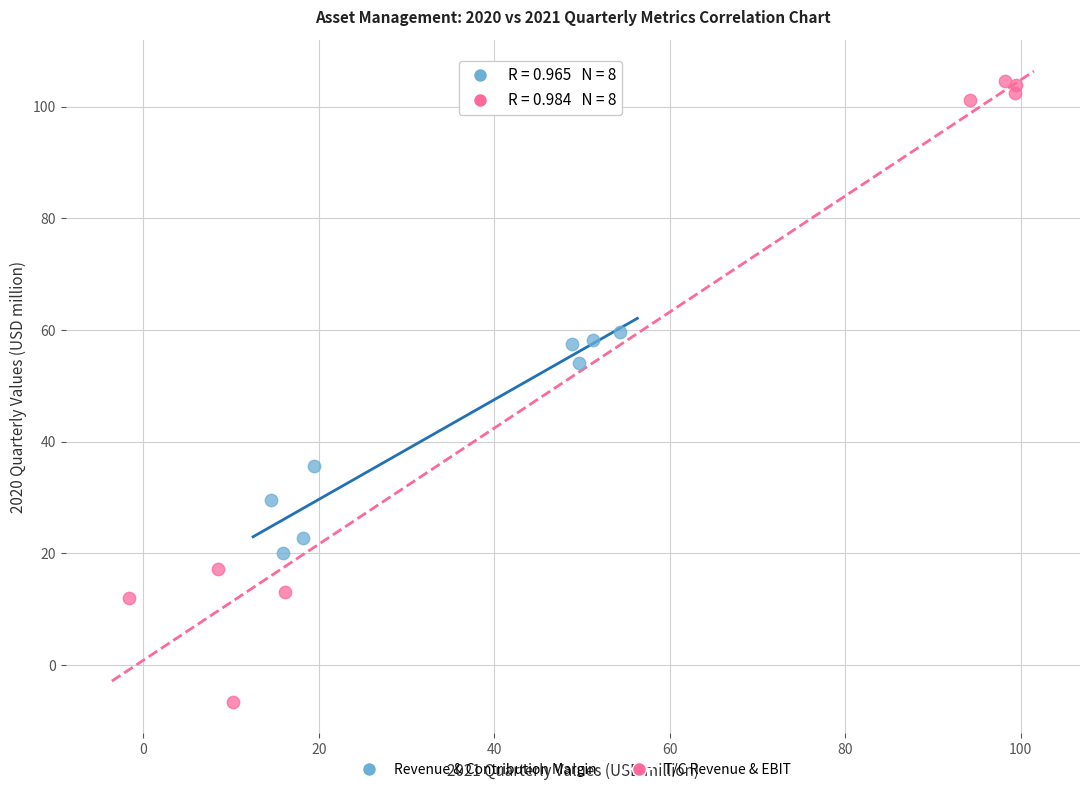

Which series contains the highest Y value?

T/C Revenue & EBIT